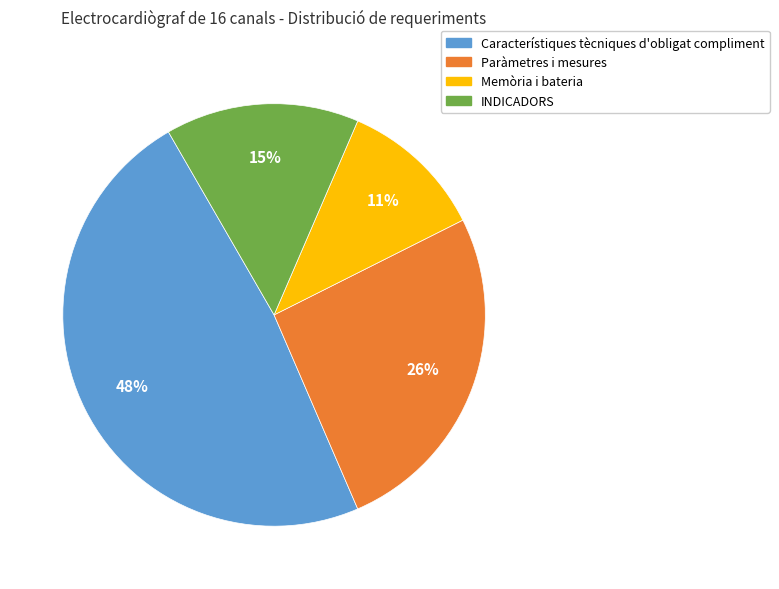

Approximately how many times larger is the value at Paràmetres i mesures compared to Característiques tècniques d'obligat compliment?

0.5